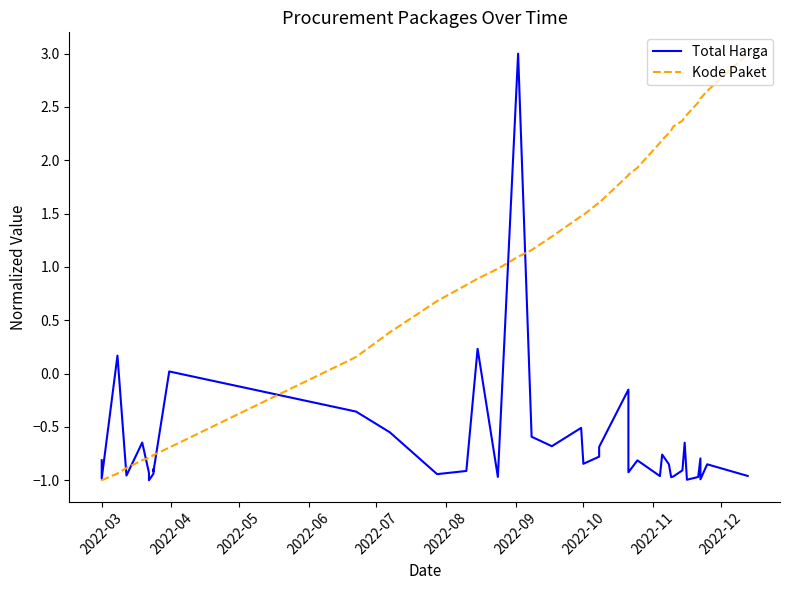

What is the value of the Kode Paket point at the 30th from the left?

2.3